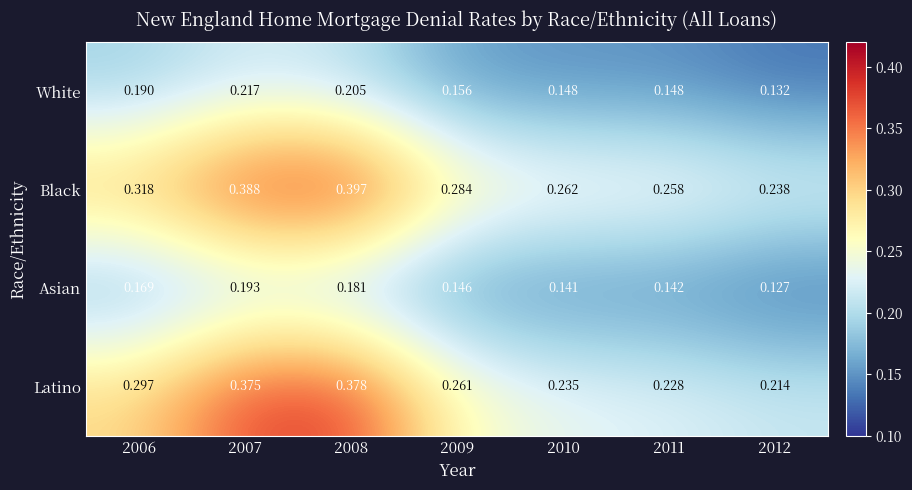

Which series has the largest total across all categories?

Black